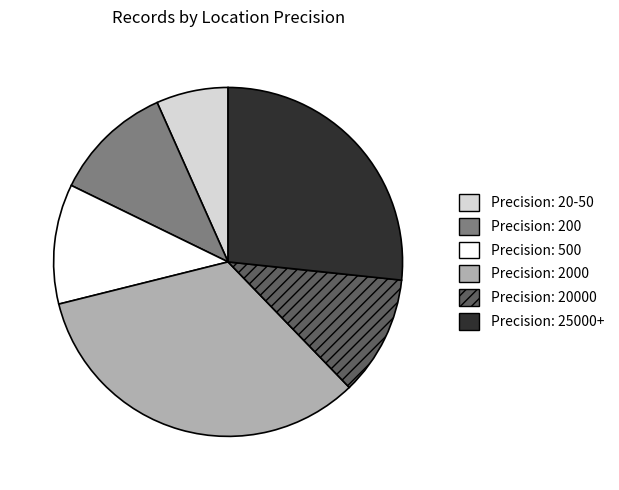

Is there any slice that represents more than half of the pie?

No